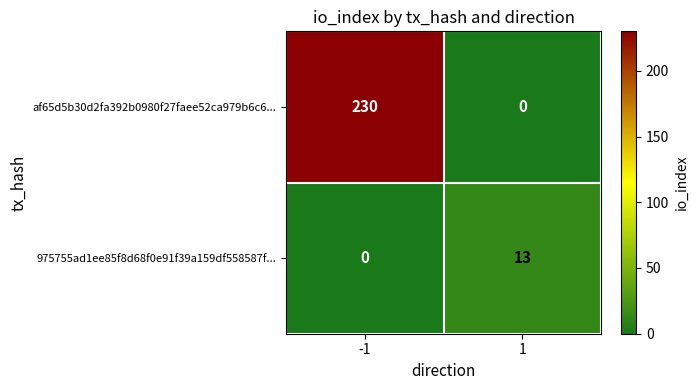

Rank the series at -1 from lowest to highest value.

975755ad1ee85f8d68f0e91f39a159df558587f..., af65d5b30d2fa392b0980f27faee52ca979b6c6...